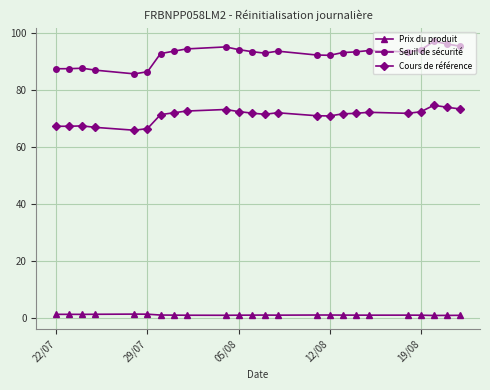

True or false: Cours de référence has more than 2 interior local peaks.

True